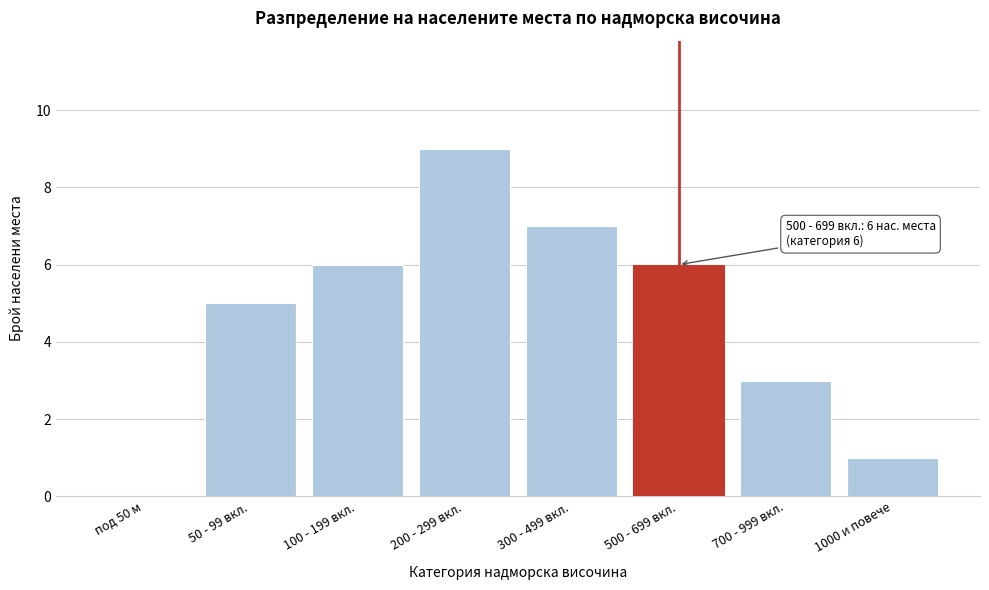

Reading left to right, extract all data points from this chart.

под 50 м=0	50 - 99 вкл.=5	100 - 199 вкл.=6	200 - 299 вкл.=9	300 - 499 вкл.=7	500 - 699 вкл.=6	700 - 999 вкл.=3	1000 и повече=1